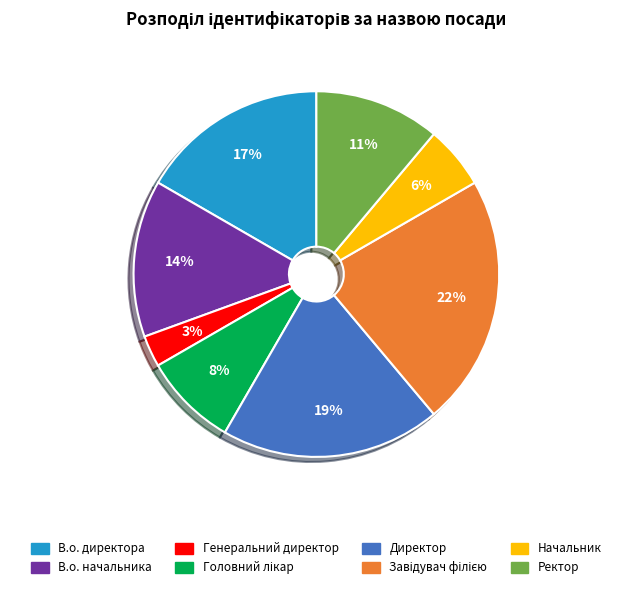

Which slice is the smallest?

Генеральний директор